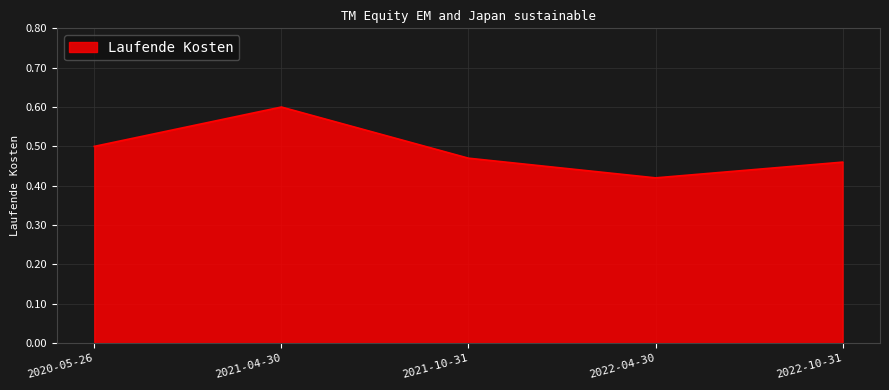

What is the difference between the maximum and minimum values?

0.2